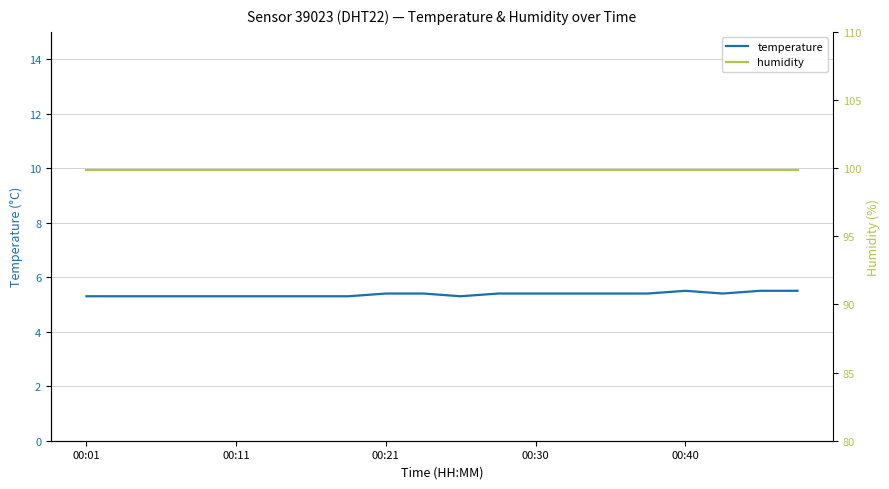

What is the maximum value for humidity?

99.9